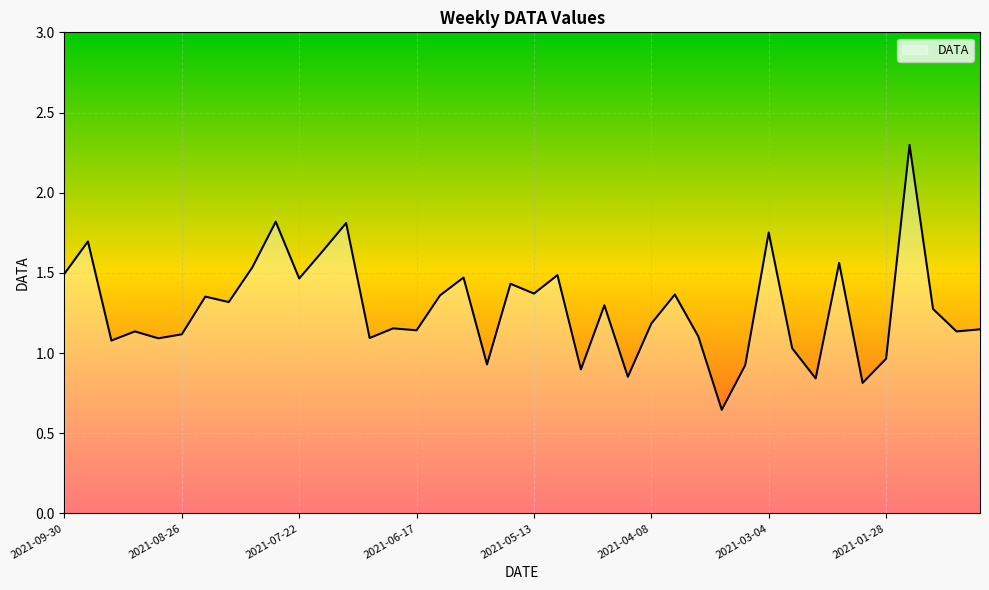

What is the difference between the maximum and minimum values?

1.7